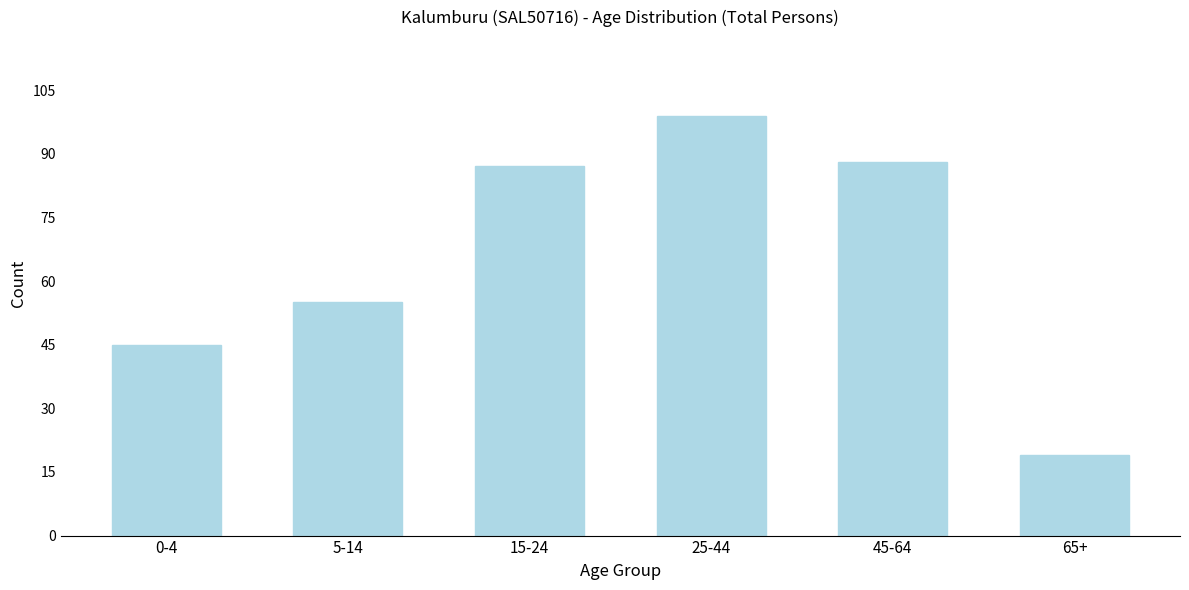

Reading left to right, what are all the values shown in this chart?

45	55	87	99	88	19